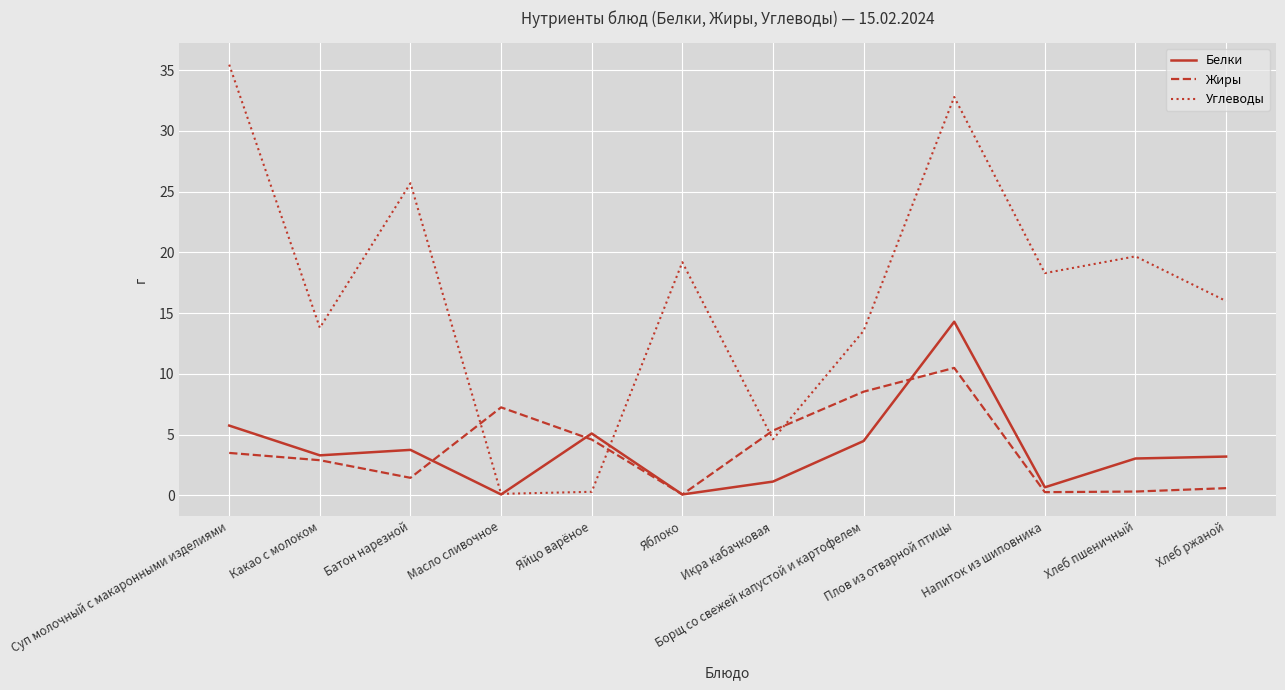

The value of Белки at Яблоко is 0.1. True or false?

True